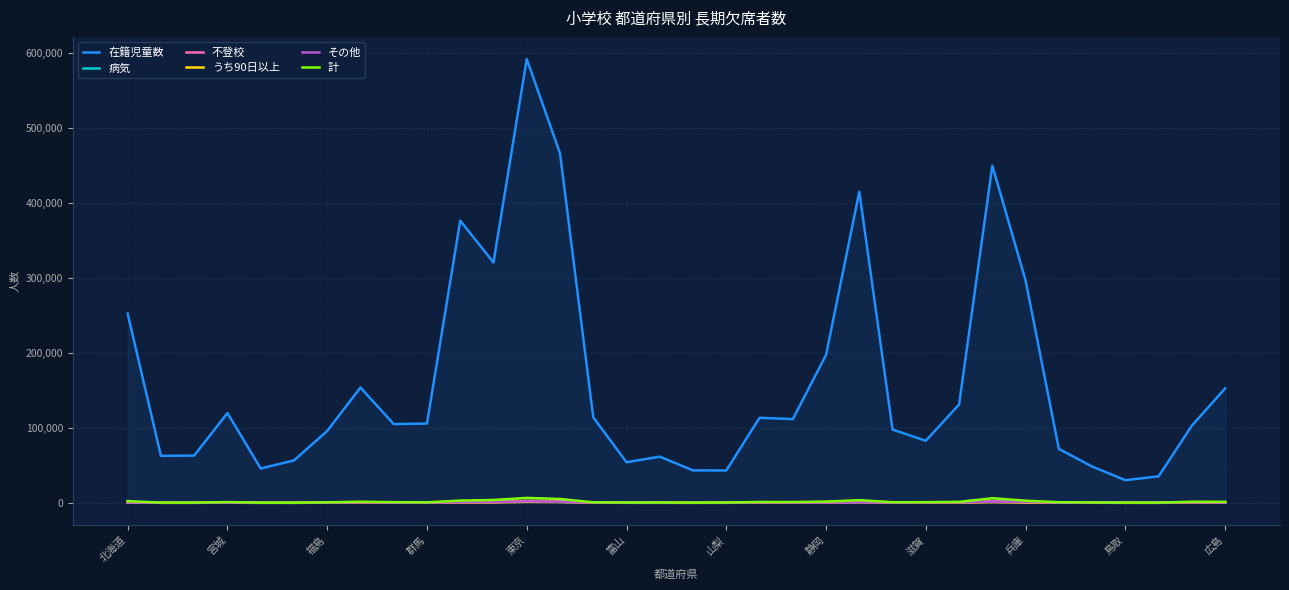

The value of 病気 at 17 is 104. True or false?

False